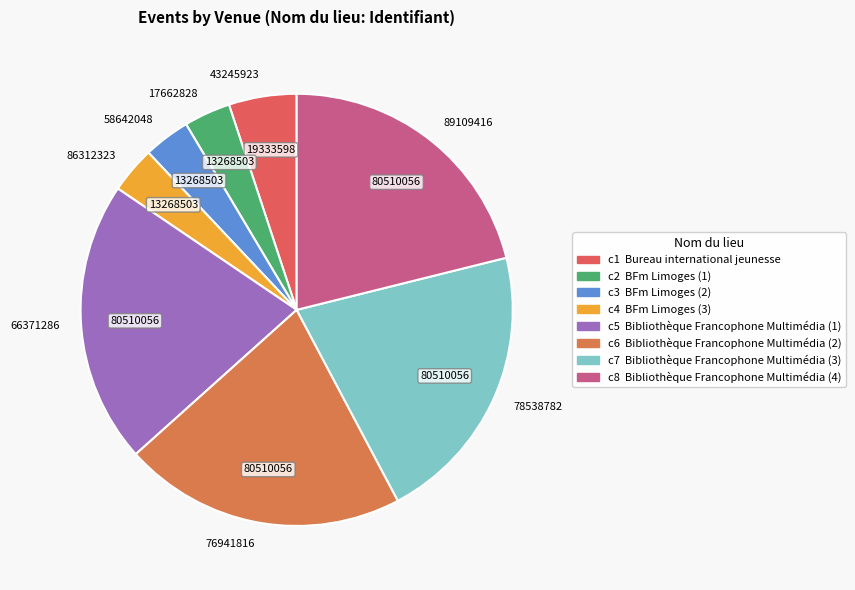

How many segments does this pie chart have?

8